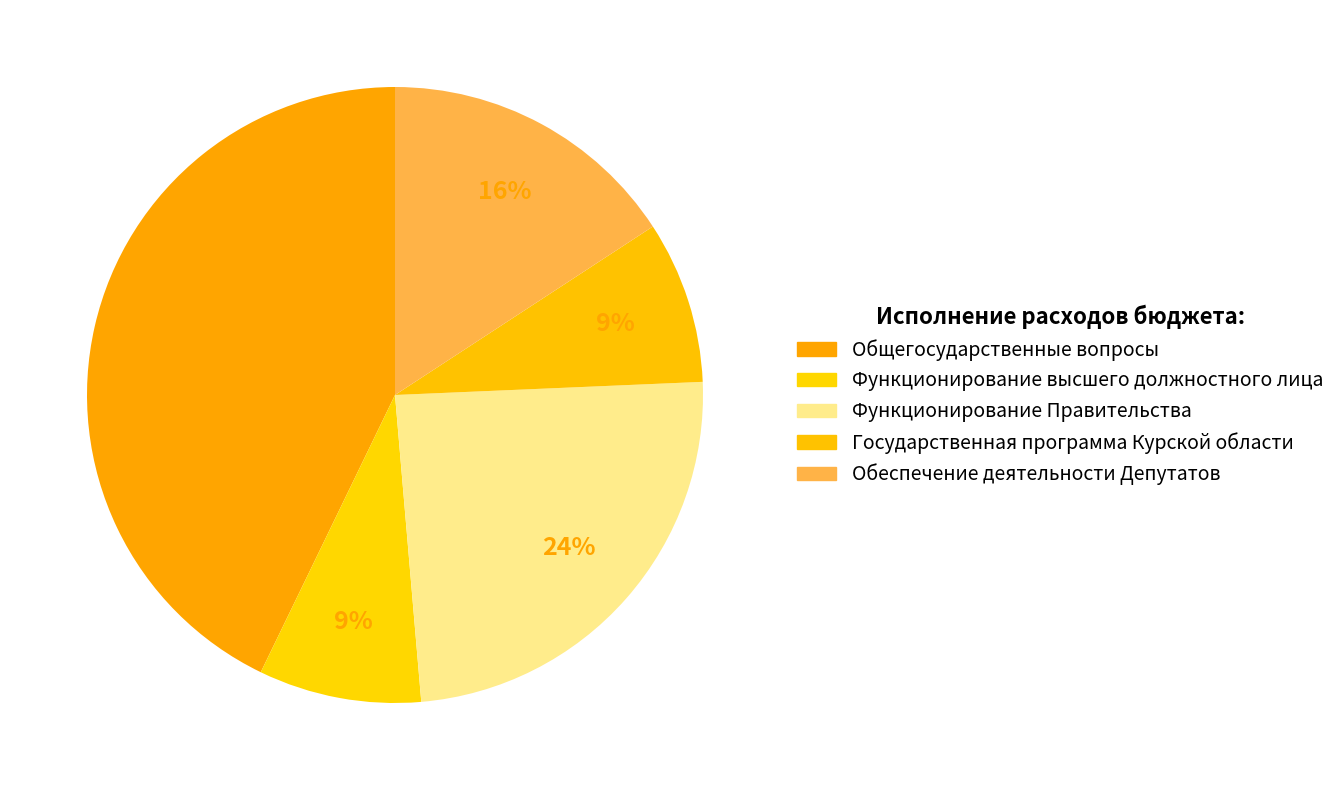

Between Государственная программа Курской области and Функционирование Правительства, which is larger?

Функционирование Правительства